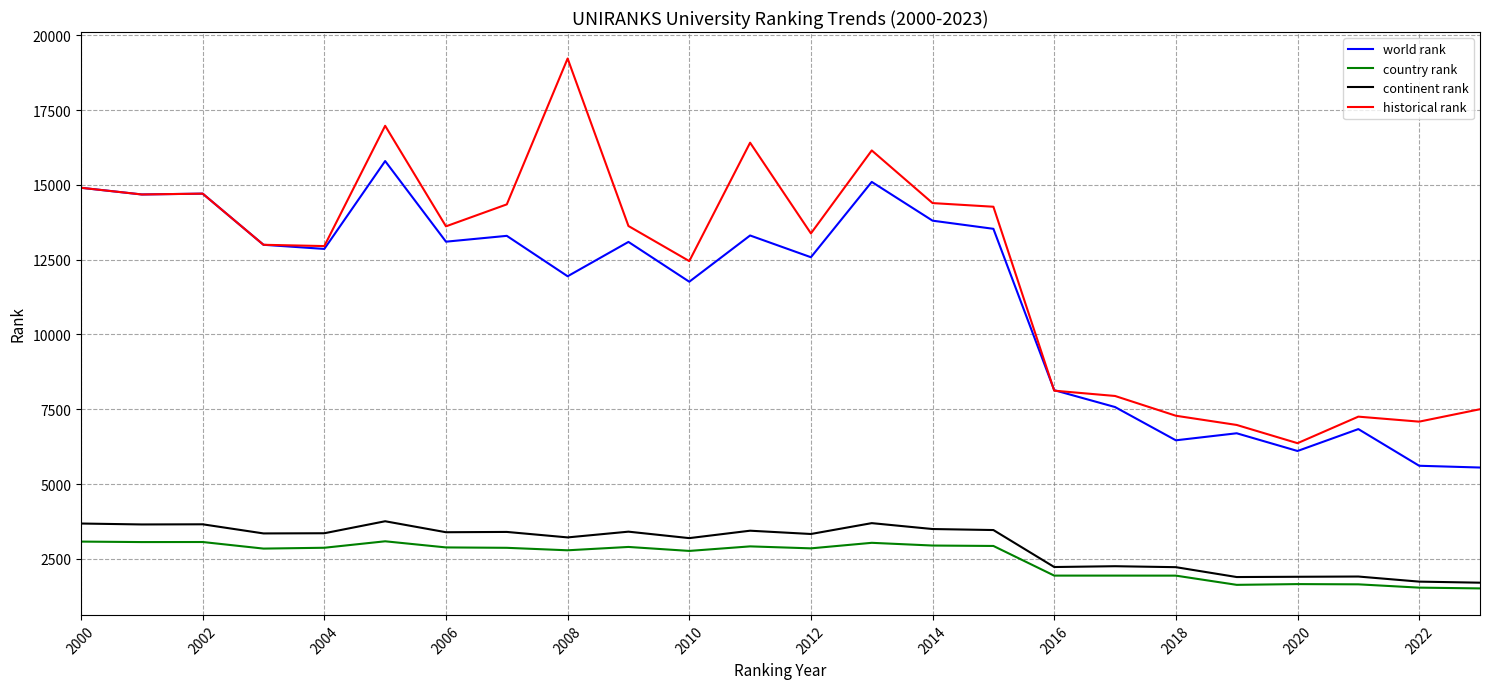

What is the minimum value for historical rank?

6365